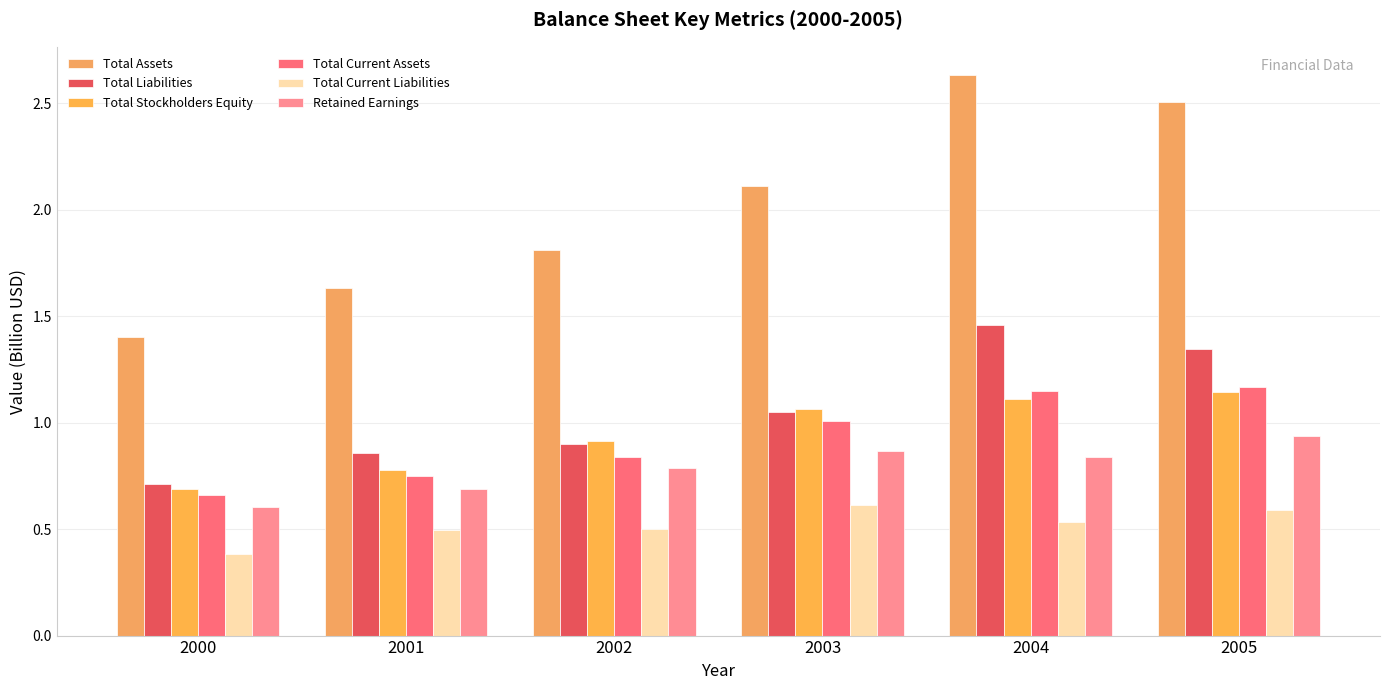

How many groups of bars are there?

6